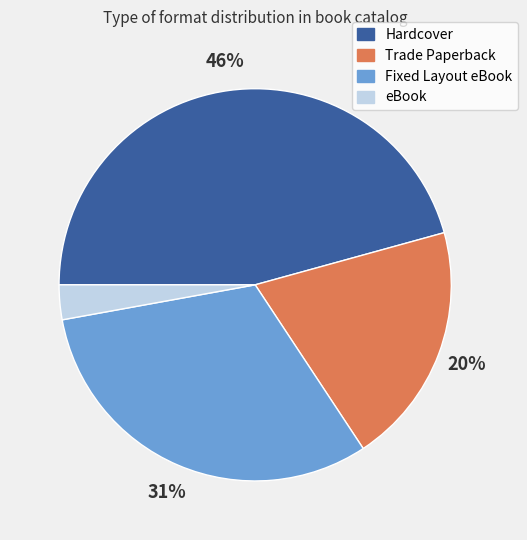

To the nearest percent, what is the difference between the largest and smallest slice percentages?

43%